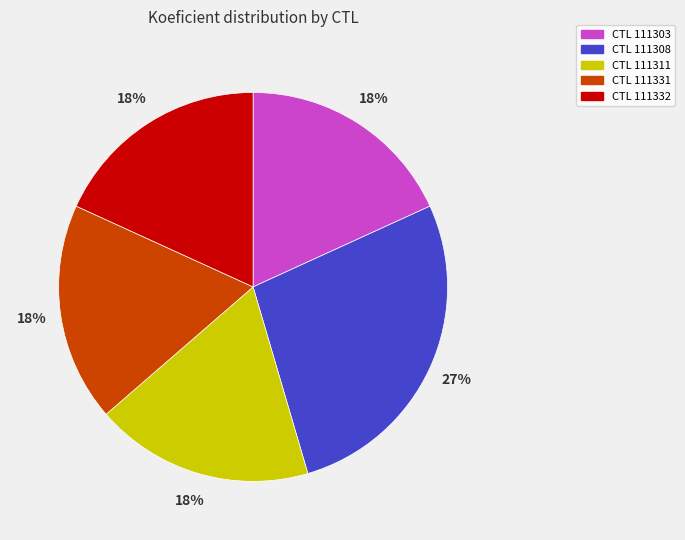

Is there any slice that represents more than half of the pie?

No